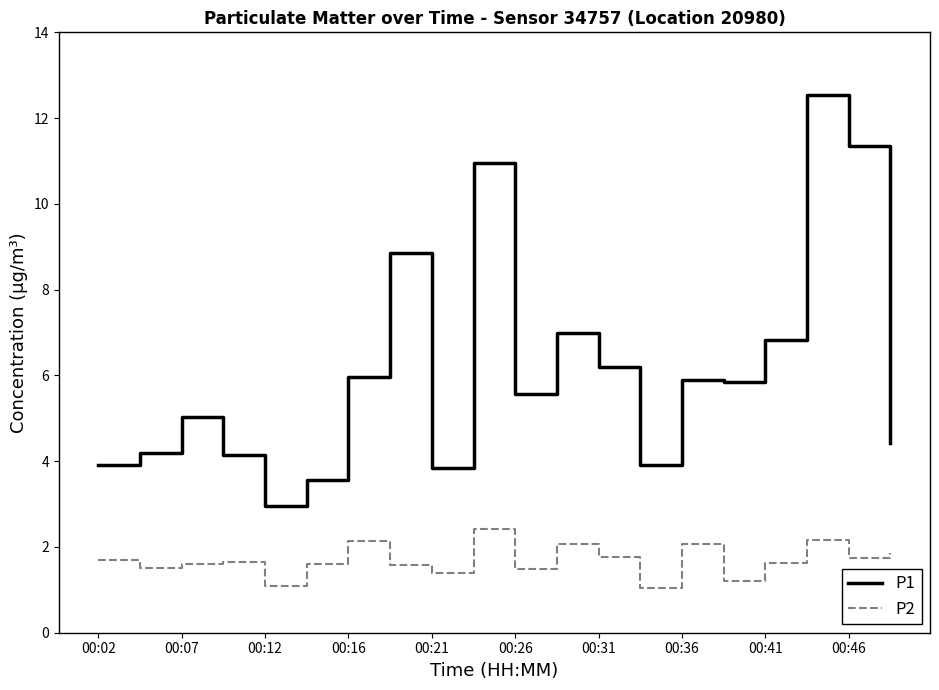

Which series has the widest spread of values?

P1